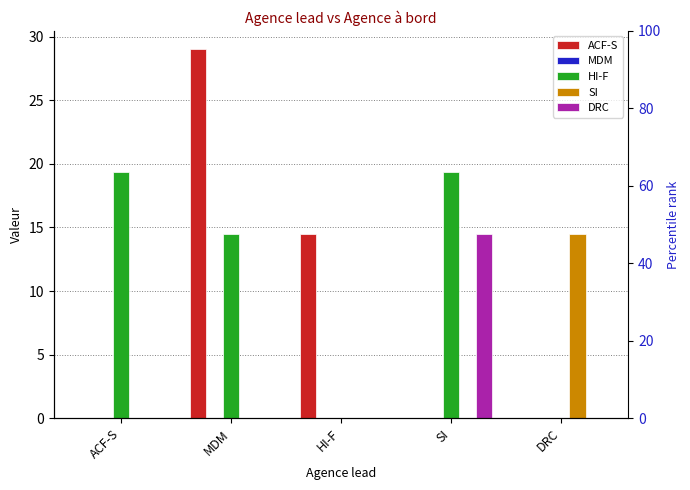

Which label corresponds to the smallest value in the chart?

ACF-S